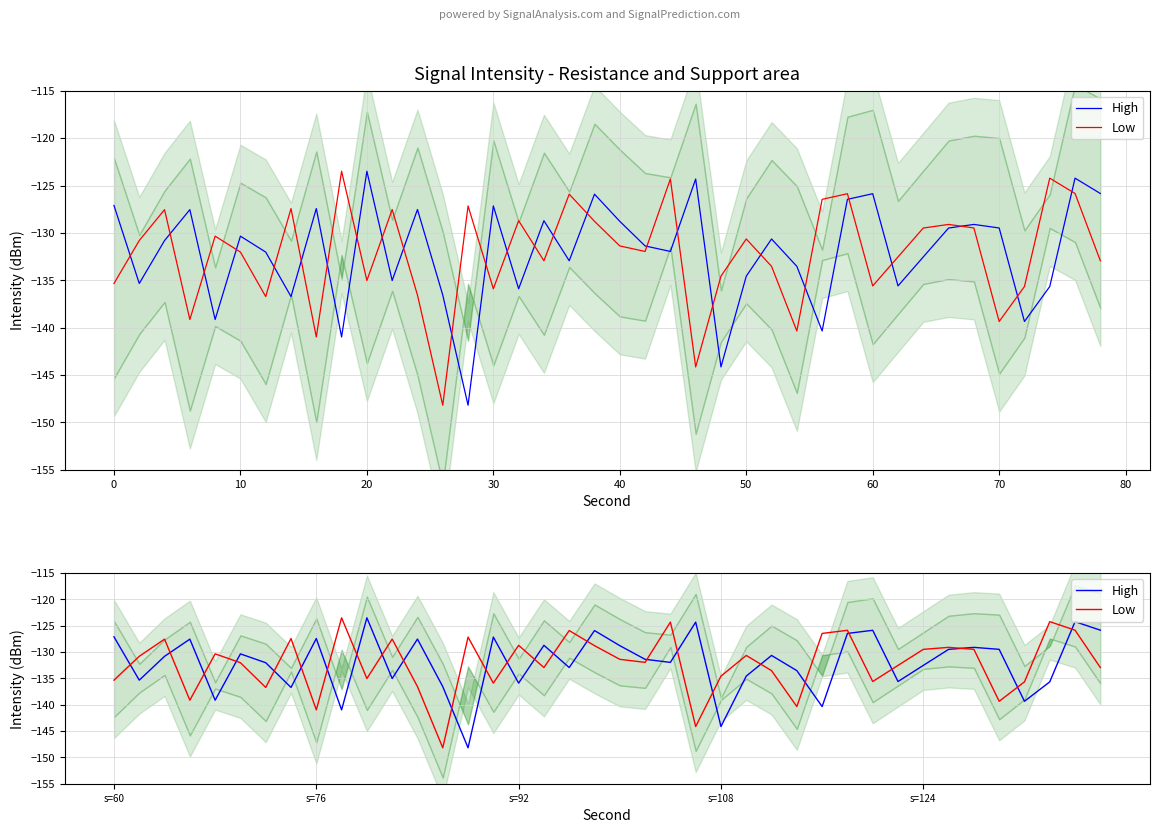

In Low, how many points are lower than both neighbors (excluding endpoints)?

12